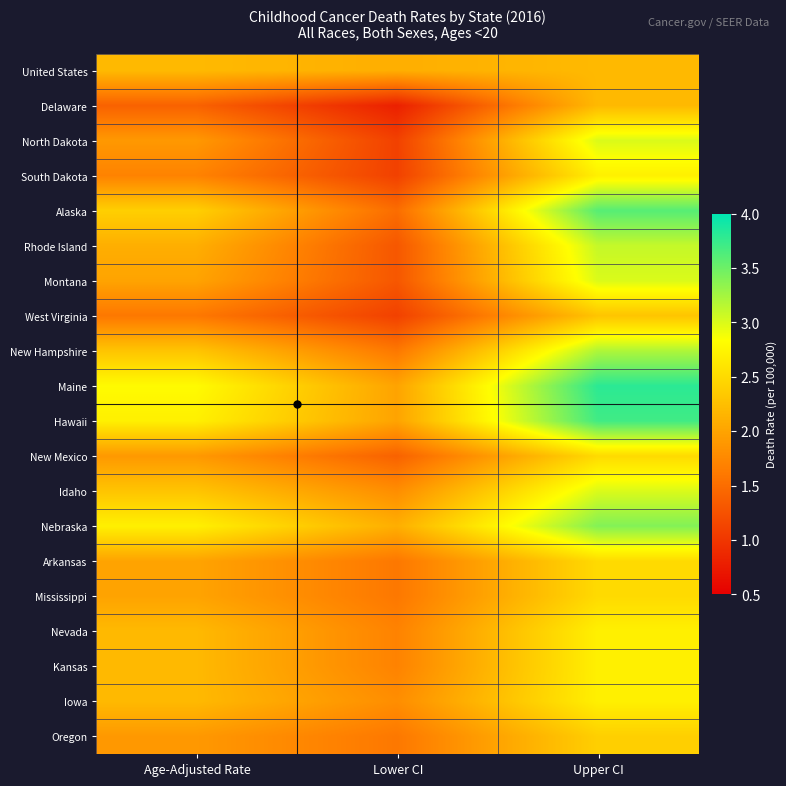

Which label corresponds to the smallest value in the chart?

Lower CI